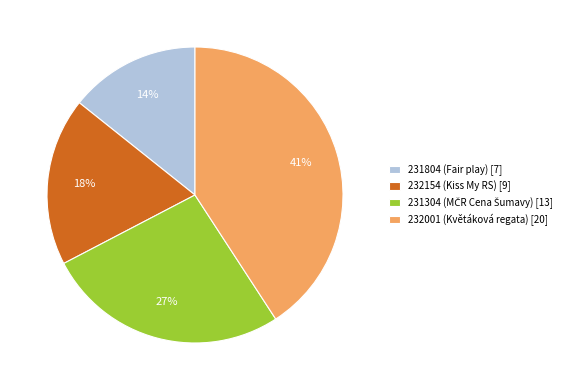

How many segments does this pie chart have?

4